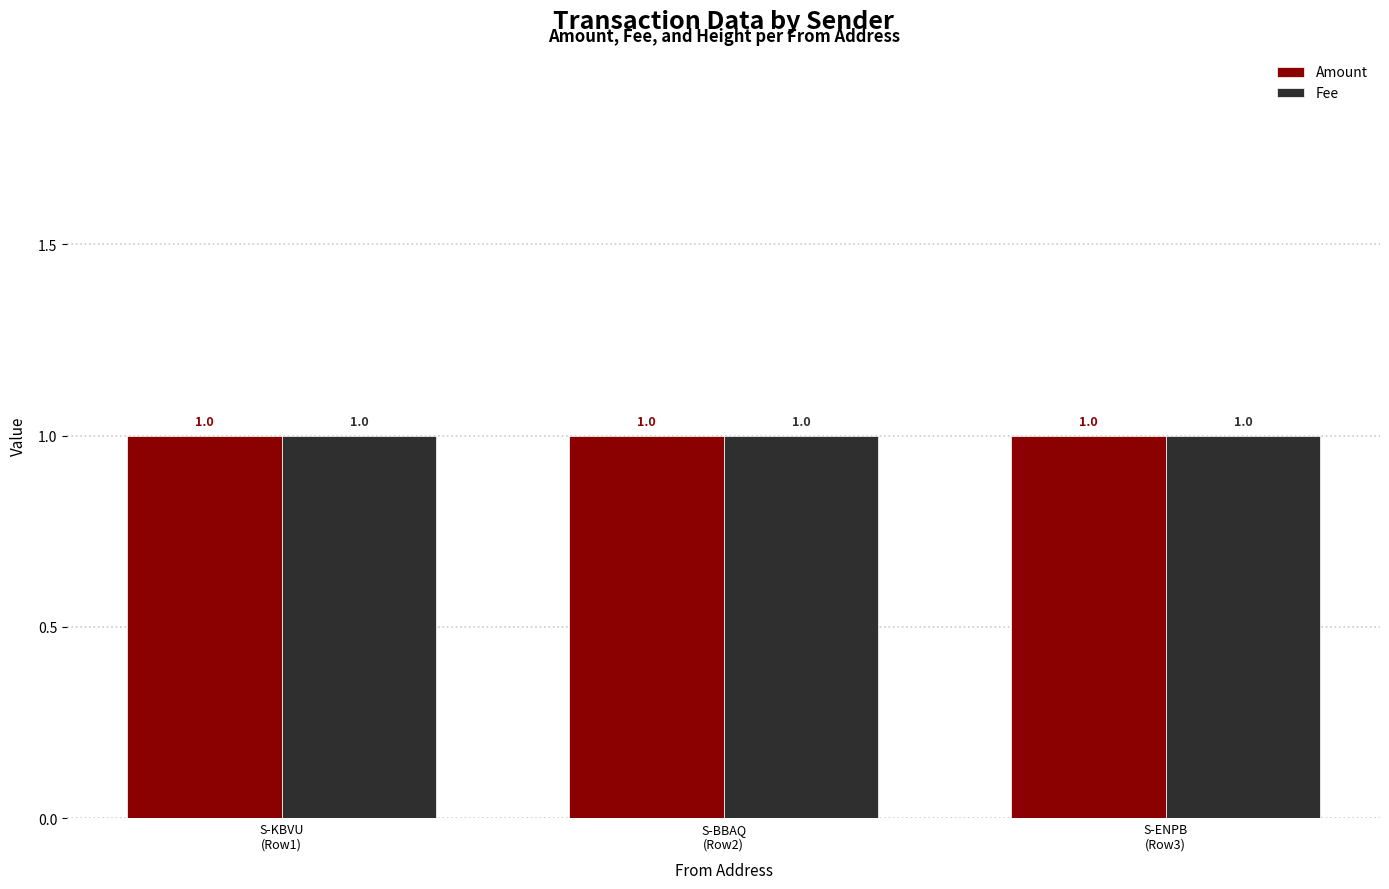

What is the average value of the Fee series?

1